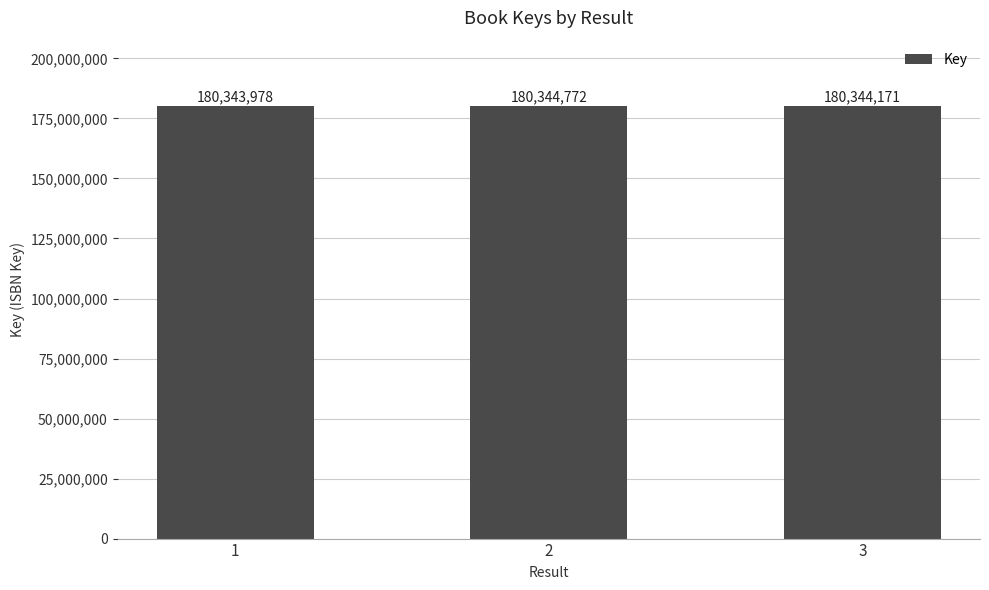

Count the number of data series in this chart.

1